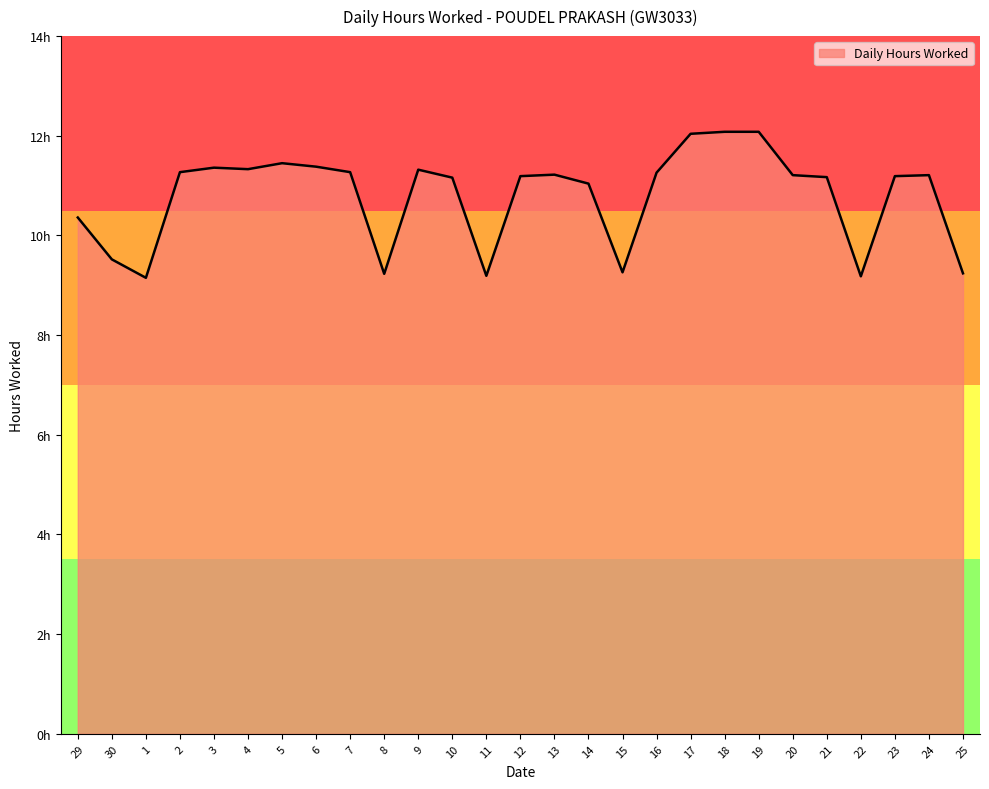

What is the sum of the values at 24 and 12?

22.4